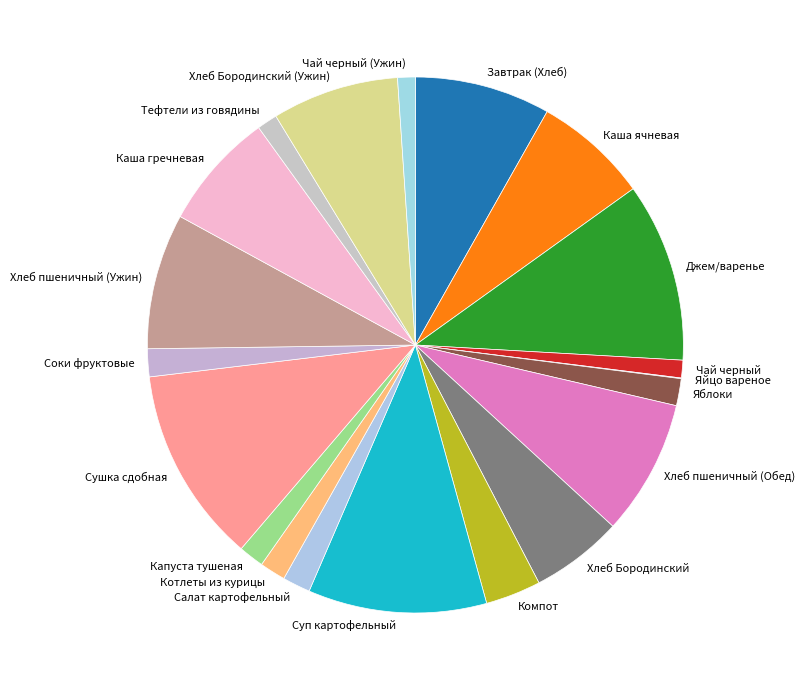

What is the largest slice in the pie chart?

Сушка сдобная